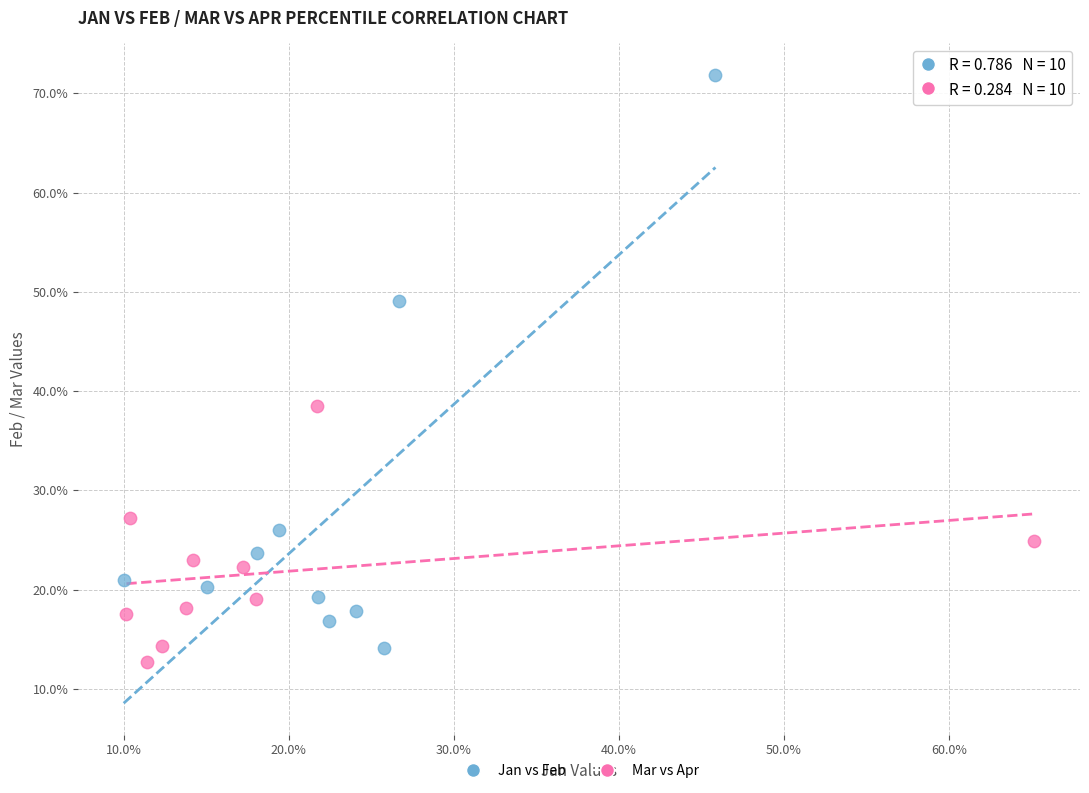

Which series contains the lowest Y value?

Mar vs Apr